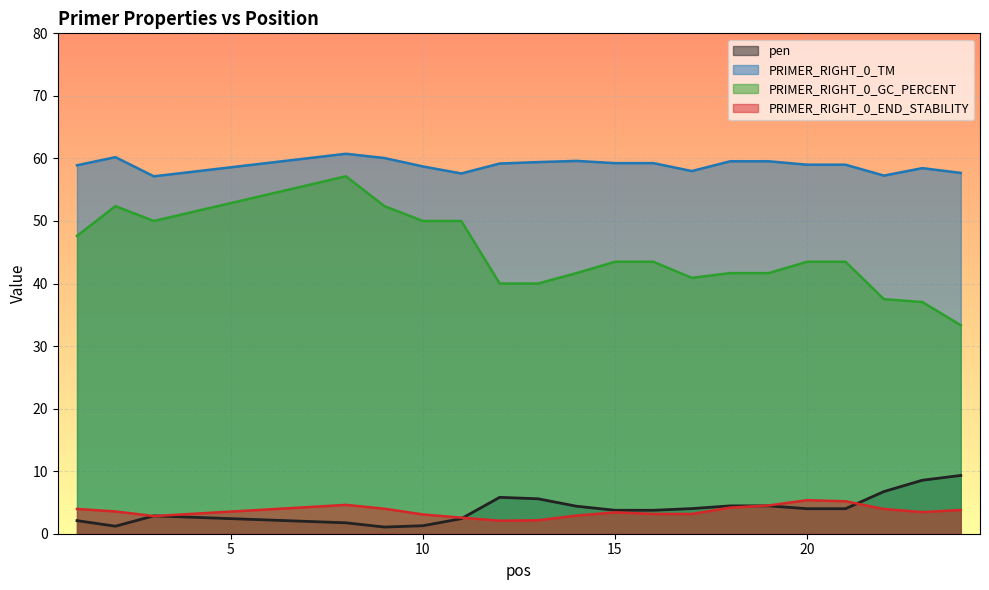

Reading left to right, transcribe all the data shown in this chart.

pen: 2.1	1.2	2.9	1.7	1.1	1.3	2.4	5.8	5.6	4.4	3.8	3.8	4.0	4.5	4.5	4.0	4.0	6.7	8.6	9.3
PRIMER_RIGHT_0_TM: 58.9	60.2	57.1	60.7	60.1	58.7	57.6	59.2	59.4	59.6	59.2	59.2	58.0	59.5	59.5	59.0	59.0	57.3	58.4	57.7
PRIMER_RIGHT_0_GC_PERCENT: 47.6	52.4	50.0	57.1	52.4	50.0	50.0	40.0	40.0	41.7	43.5	43.5	40.9	41.7	41.7	43.5	43.5	37.5	37.0	33.3
PRIMER_RIGHT_0_END_STABILITY: 4.0	3.6	2.8	4.6	4.0	3.1	2.6	2.1	2.1	2.9	3.4	3.2	3.2	4.2	4.5	5.4	5.2	4.0	3.5	3.8